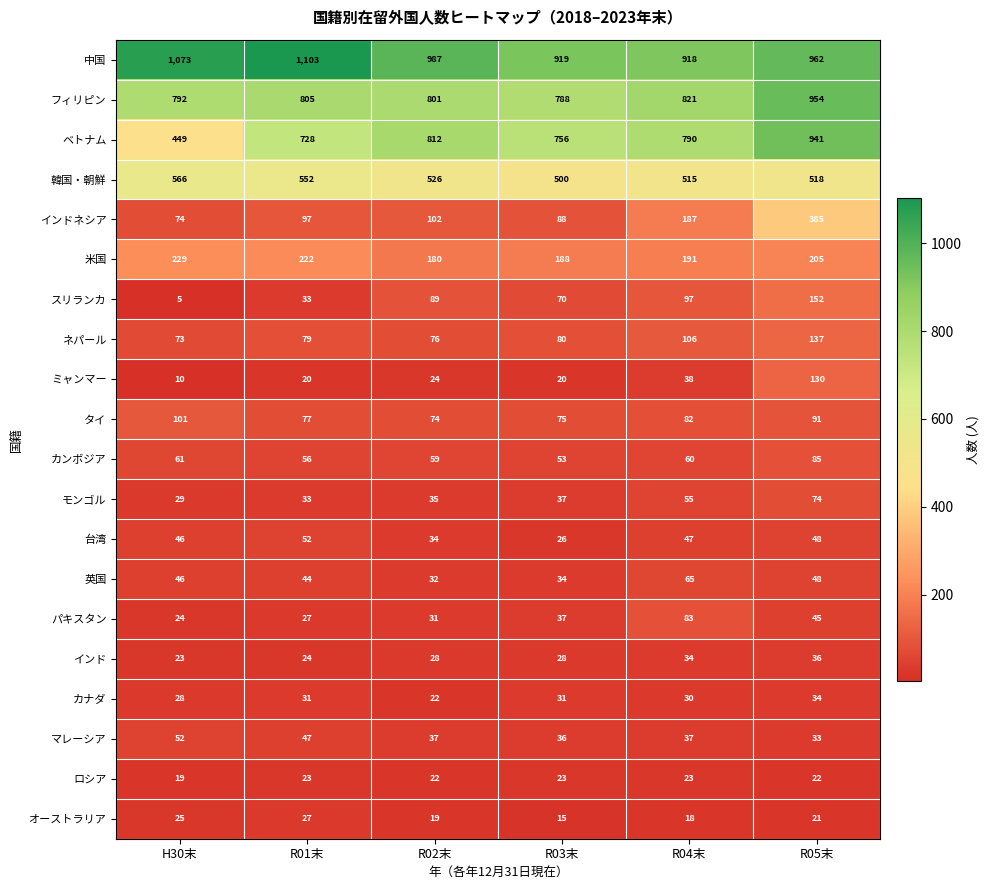

Which series has the largest total across all categories?

中国